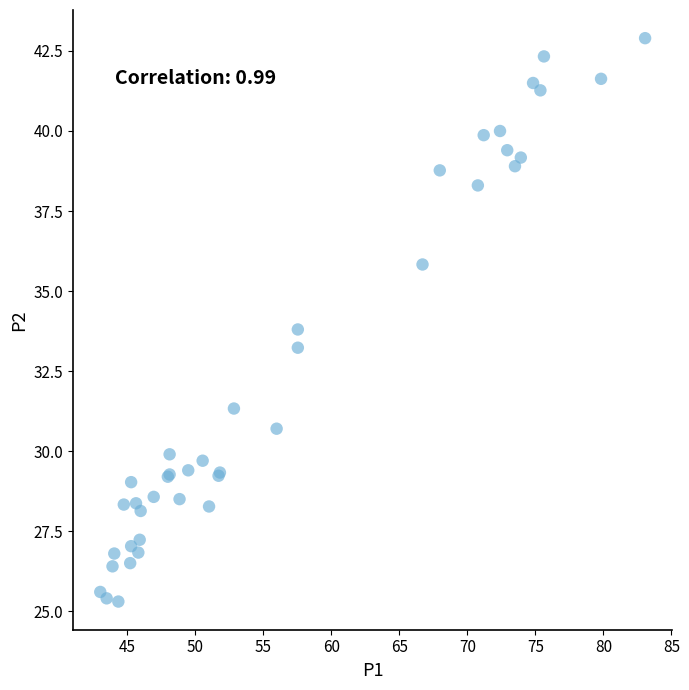

What Y value in the scatter plot is closest to 34?

33.8